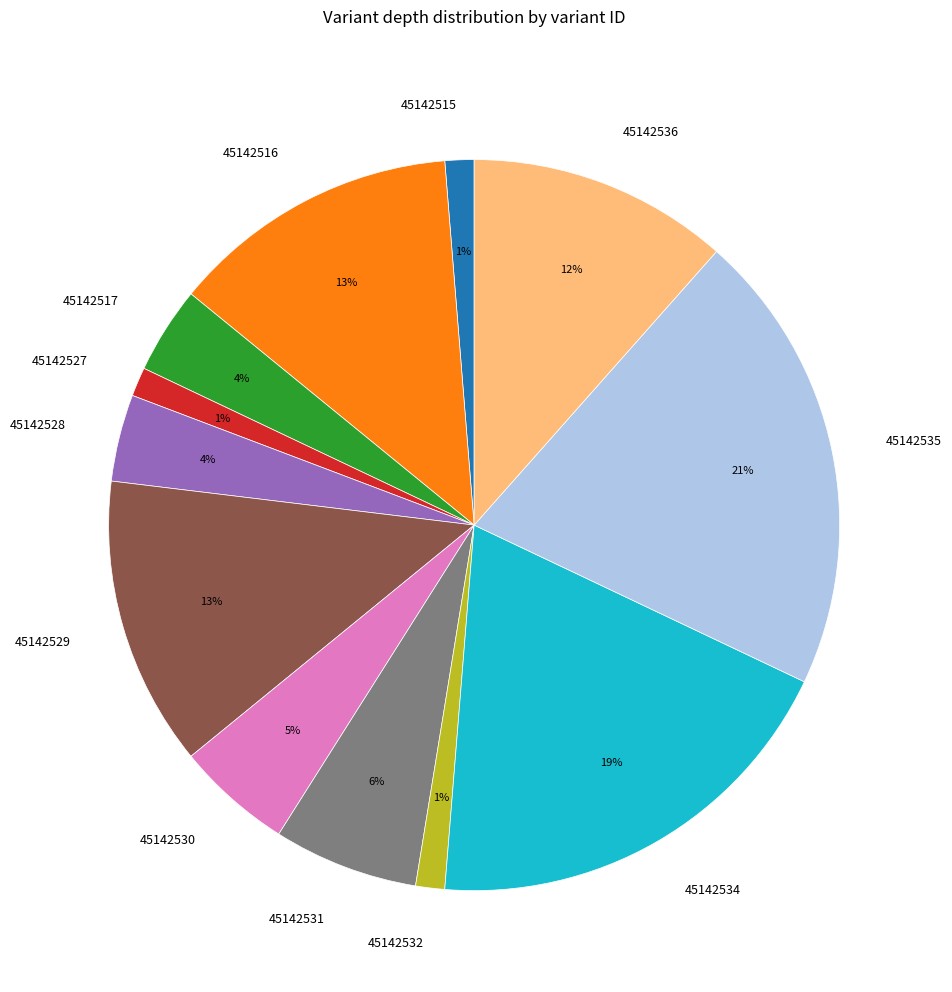

To the nearest percent, what percentage of the pie is 45142529?

13%